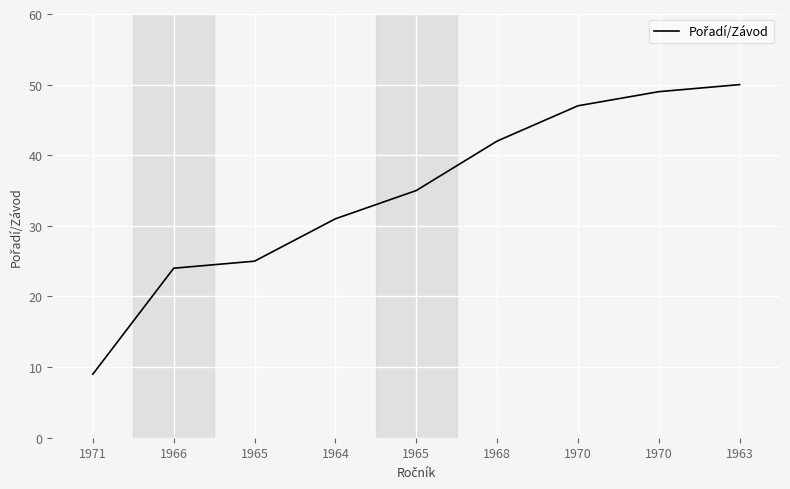

Does the chart display data point markers on the line(s)?

No